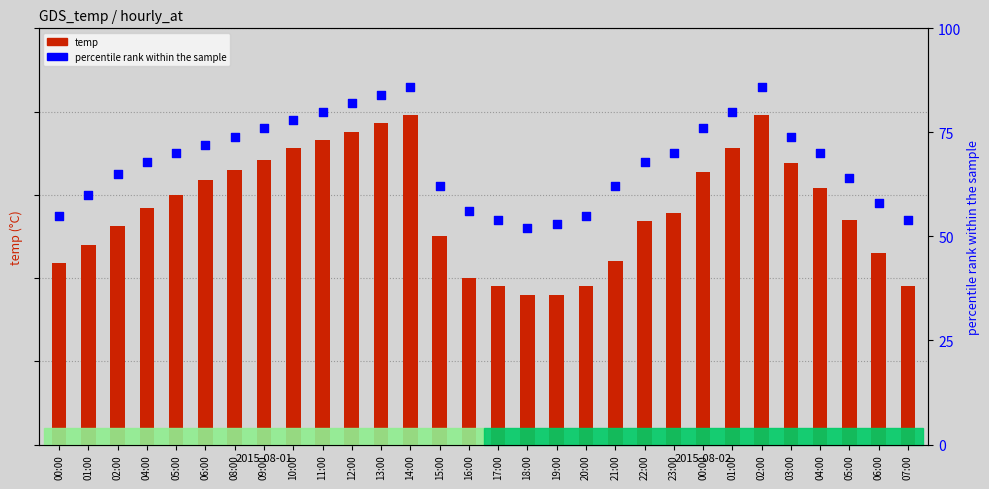

At which category is the sum across all series the highest?

14:00